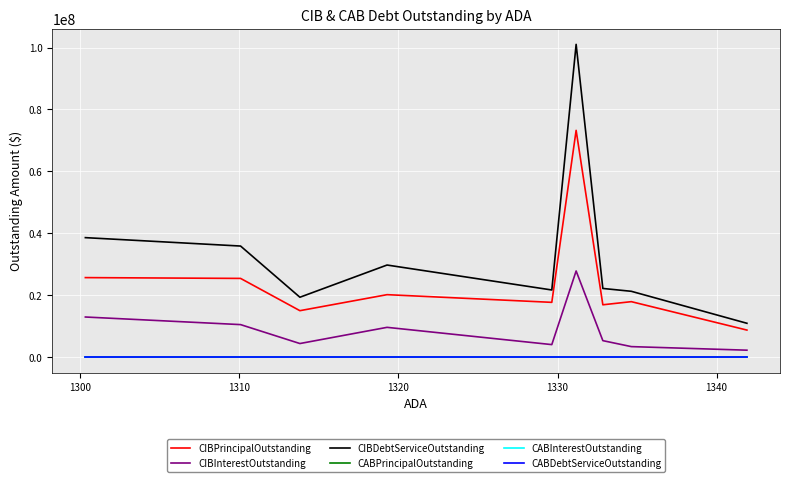

True or false: CIBInterestOutstanding and CABDebtServiceOutstanding cross at least once.

False